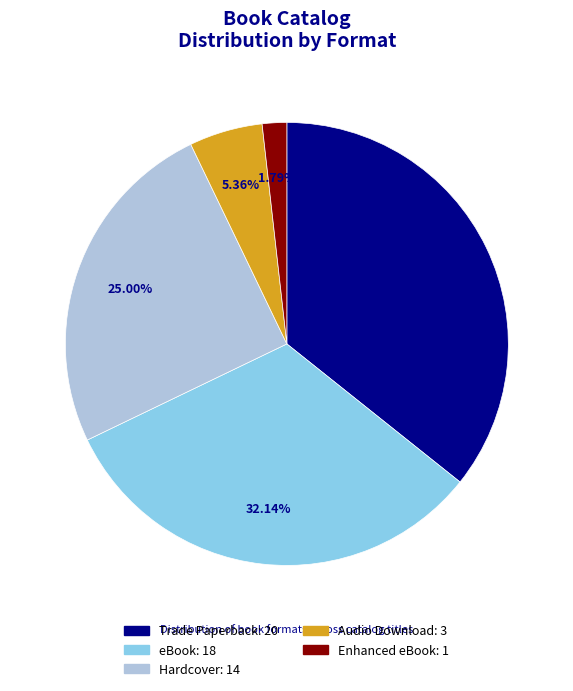

What percentage is NOT represented by Hardcover?

75.0%